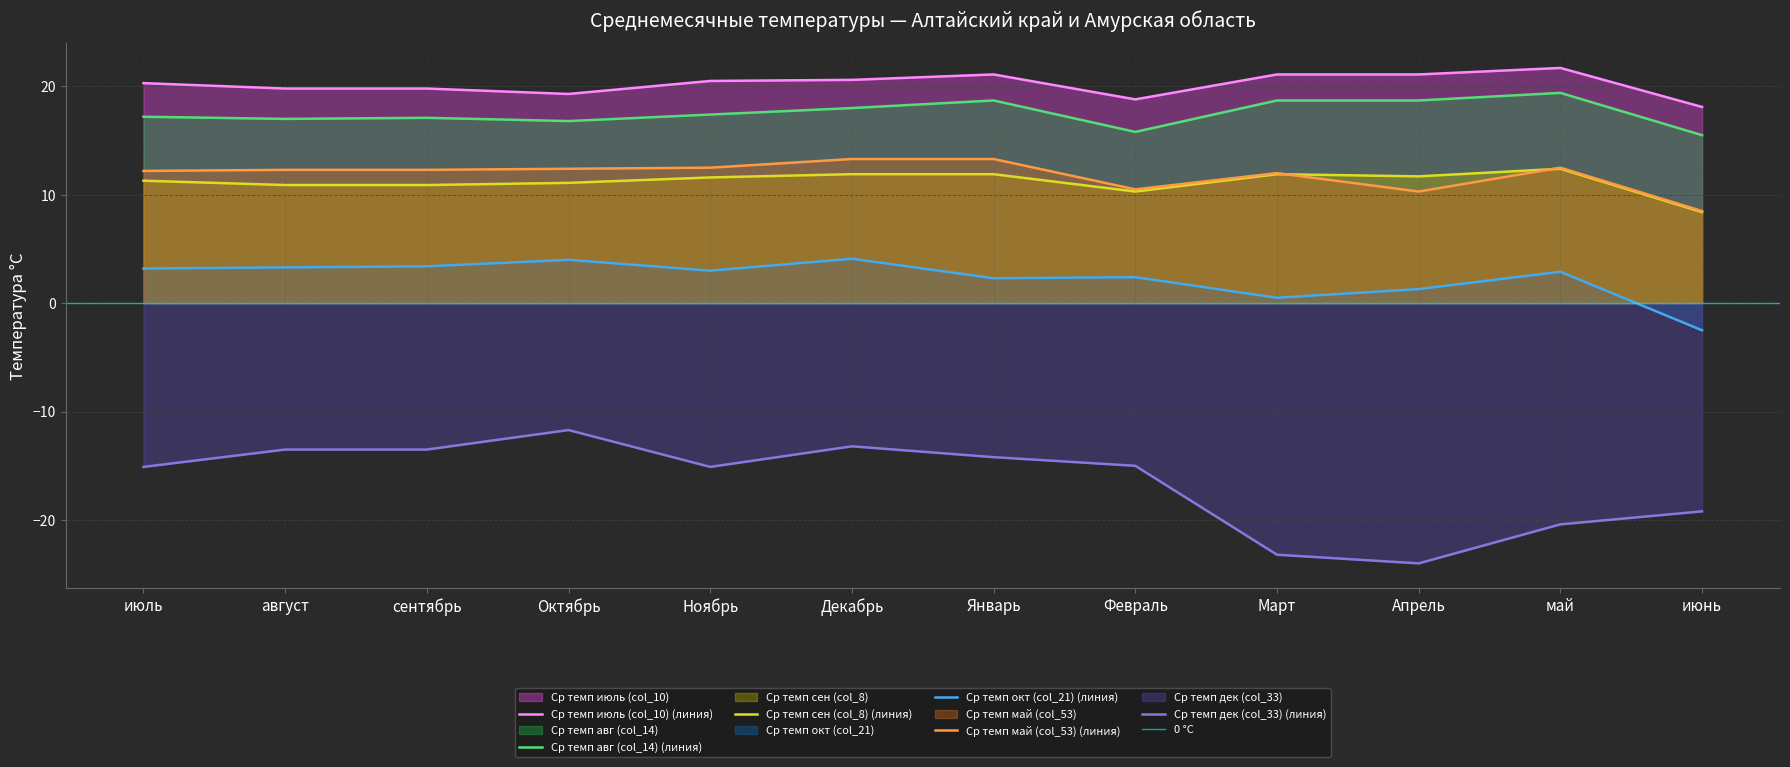

Which series has the largest range (max minus min)?

Ср темп дек (col_33)